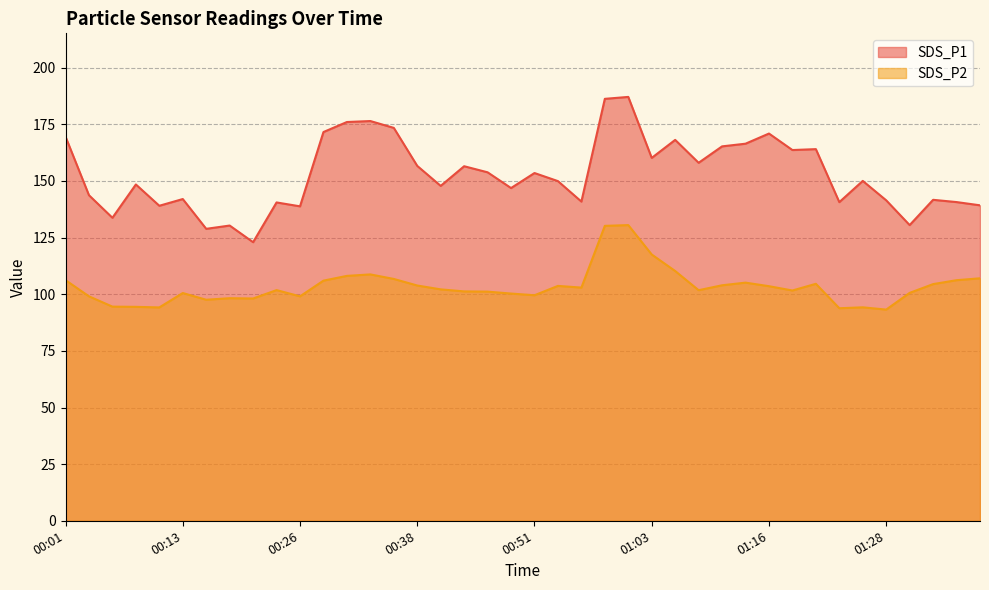

At which category is the sum across all series the highest?

01:01